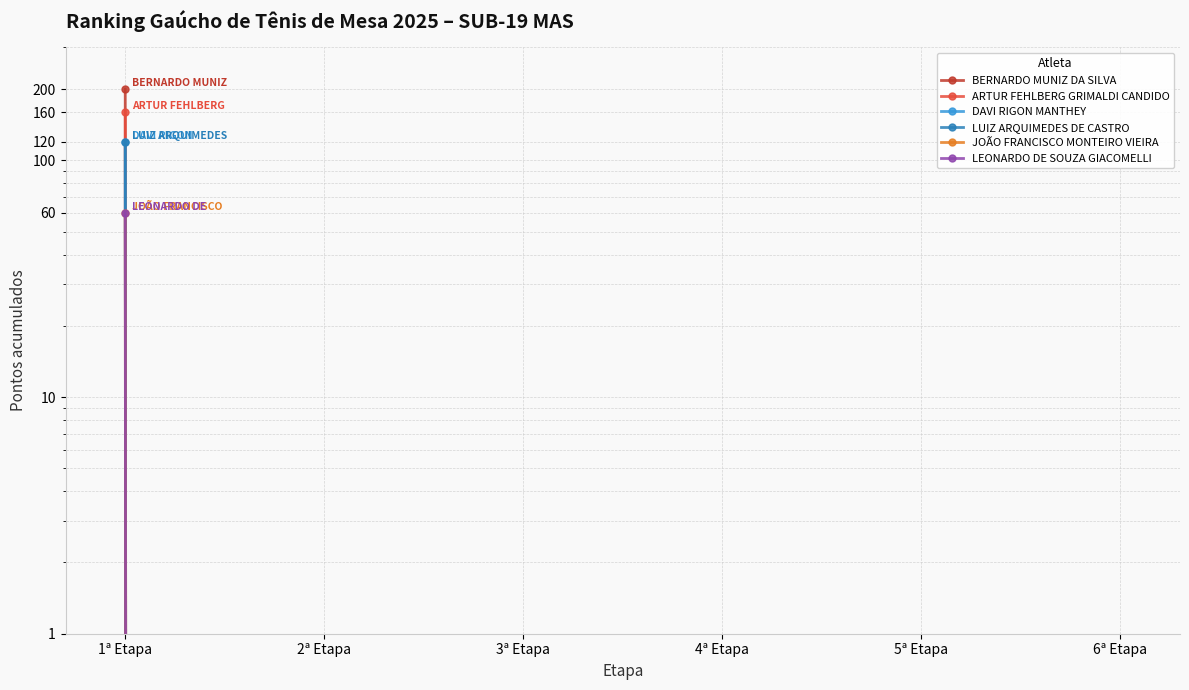

True or false: LUIZ ARQUIMEDES DE CASTRO and LEONARDO DE SOUZA GIACOMELLI intersect in this chart.

False